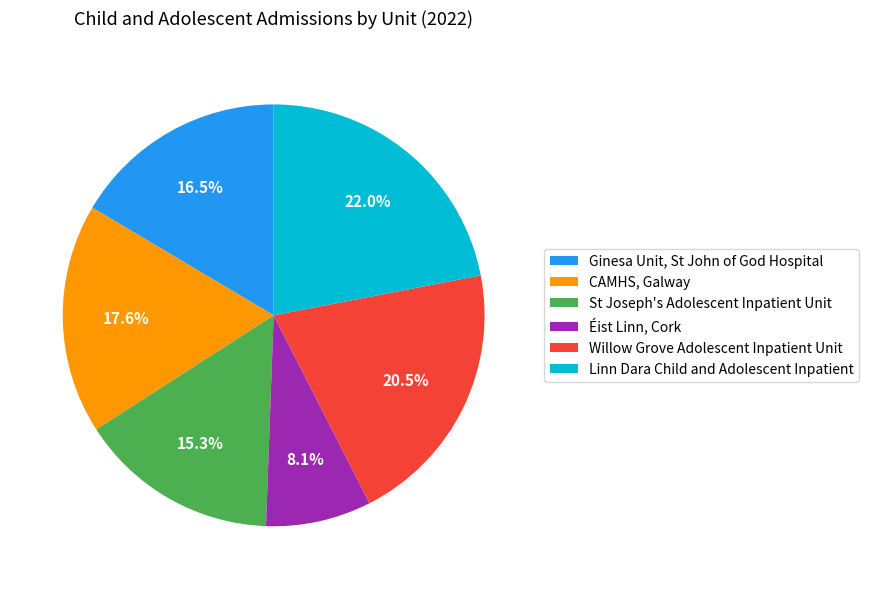

How many slices are in this pie chart?

6